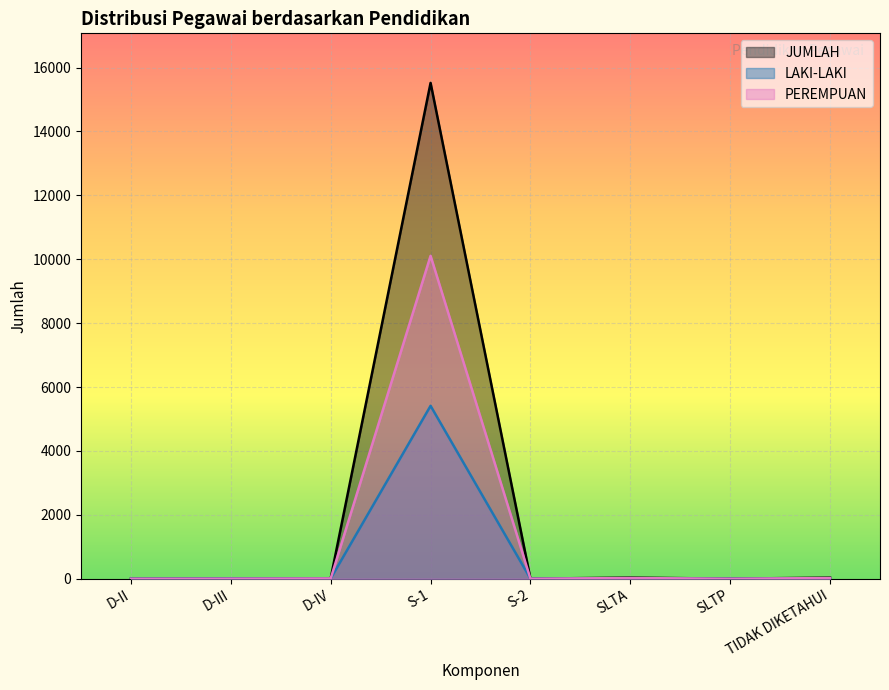

In PEREMPUAN, how many points are higher than both neighbors (excluding endpoints)?

2